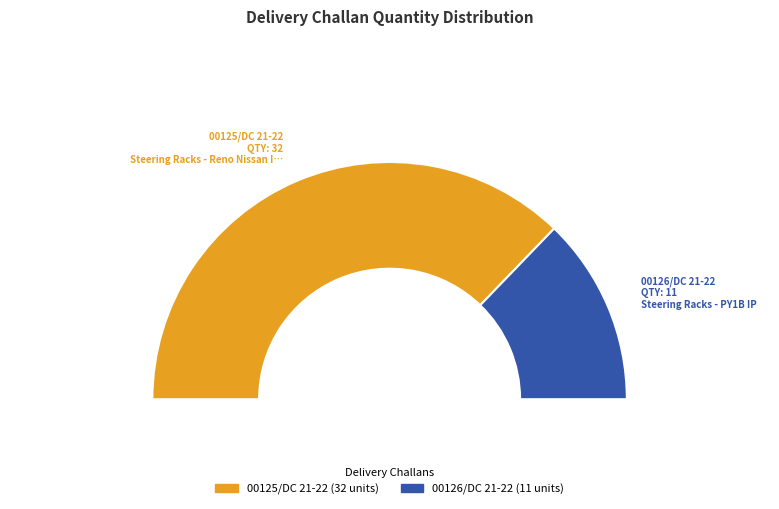

Which category accounts for the majority?

00125/DC 21-22